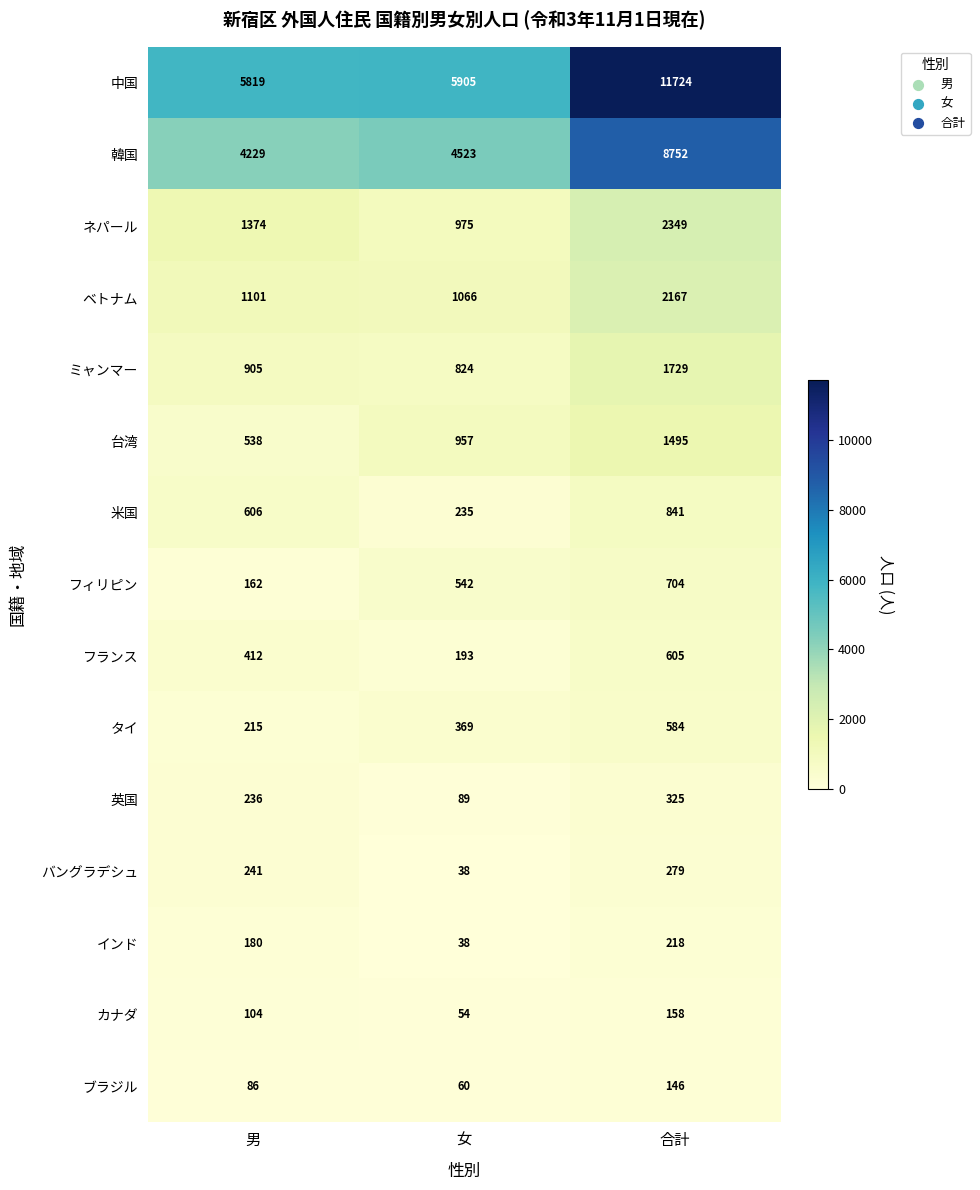

Which label corresponds to the largest value in the chart?

合計